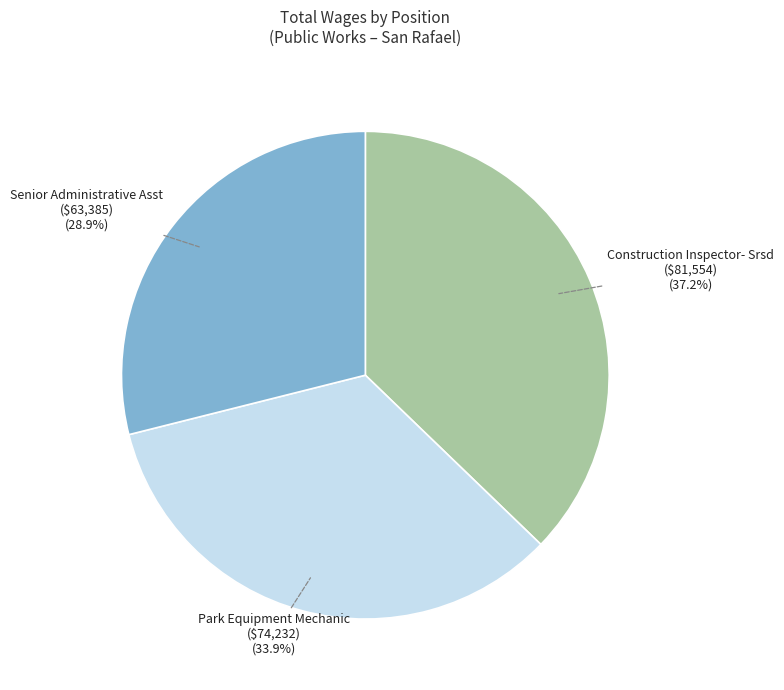

To the nearest percent, what percentage of the pie is Park Equipment Mechanic?

34%